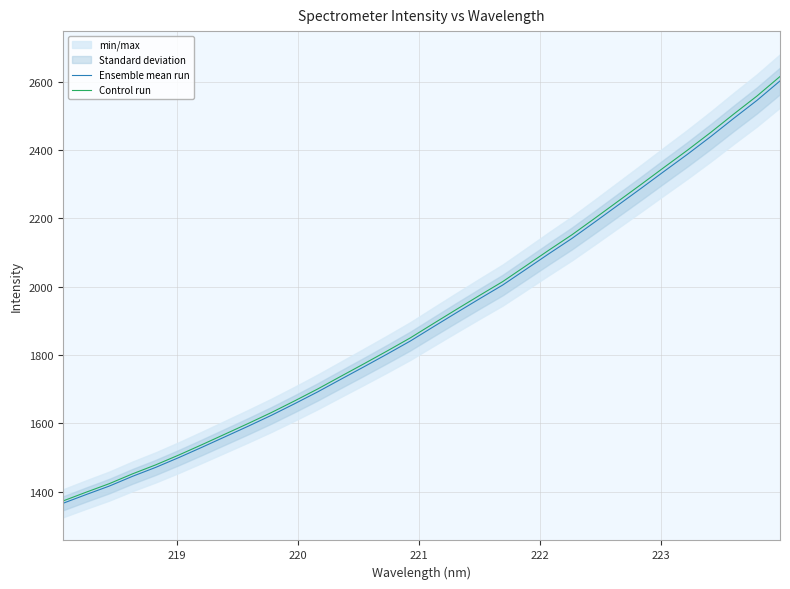

What is the average value of the Control run series?

1915.2